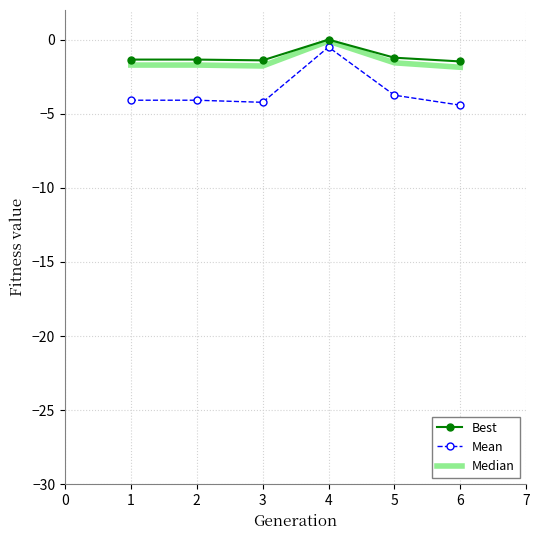

In Mean, how many points are lower than both neighbors (excluding endpoints)?

1